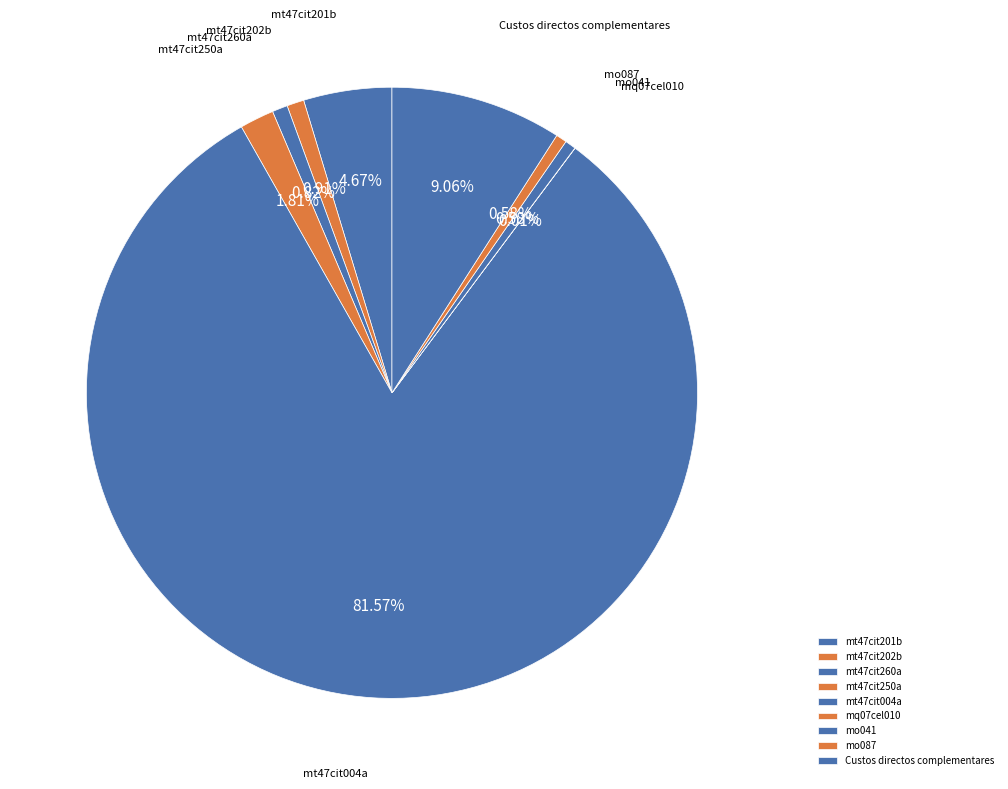

Which has a higher value, Custos directos complementares or mo041?

Custos directos complementares